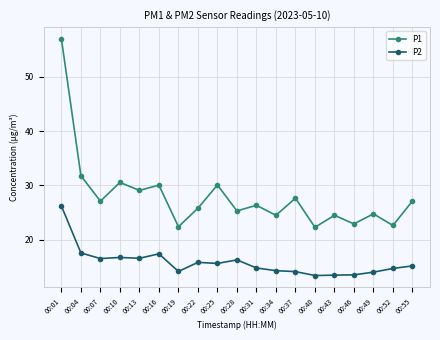

What is the highest value of the P1 series?

56.9